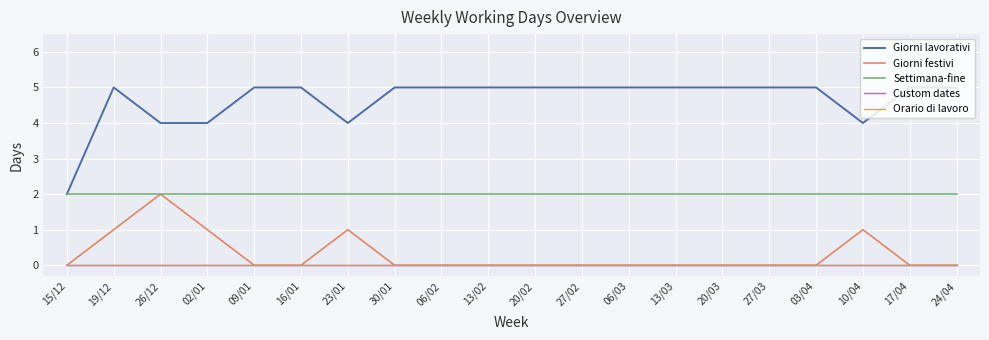

Reading right to left, extract all data points from this chart.

Giorni lavorativi: 24/04=5	17/04=5	10/04=4	03/04=5	27/03=5	20/03=5	13/03=5	06/03=5	27/02=5	20/02=5	13/02=5	06/02=5	30/01=5	23/01=4	16/01=5	09/01=5	02/01=4	26/12=4	19/12=5	15/12=2
Giorni festivi: 24/04=0	17/04=0	10/04=1	03/04=0	27/03=0	20/03=0	13/03=0	06/03=0	27/02=0	20/02=0	13/02=0	06/02=0	30/01=0	23/01=1	16/01=0	09/01=0	02/01=1	26/12=2	19/12=1	15/12=0
Settimana-fine: 24/04=2	17/04=2	10/04=2	03/04=2	27/03=2	20/03=2	13/03=2	06/03=2	27/02=2	20/02=2	13/02=2	06/02=2	30/01=2	23/01=2	16/01=2	09/01=2	02/01=2	26/12=2	19/12=2	15/12=2
Custom dates: 24/04=0	17/04=0	10/04=0	03/04=0	27/03=0	20/03=0	13/03=0	06/03=0	27/02=0	20/02=0	13/02=0	06/02=0	30/01=0	23/01=0	16/01=0	09/01=0	02/01=0	26/12=0	19/12=0	15/12=0
Orario di lavoro: 24/04=0	17/04=0	10/04=0	03/04=0	27/03=0	20/03=0	13/03=0	06/03=0	27/02=0	20/02=0	13/02=0	06/02=0	30/01=0	23/01=0	16/01=0	09/01=0	02/01=0	26/12=0	19/12=0	15/12=0